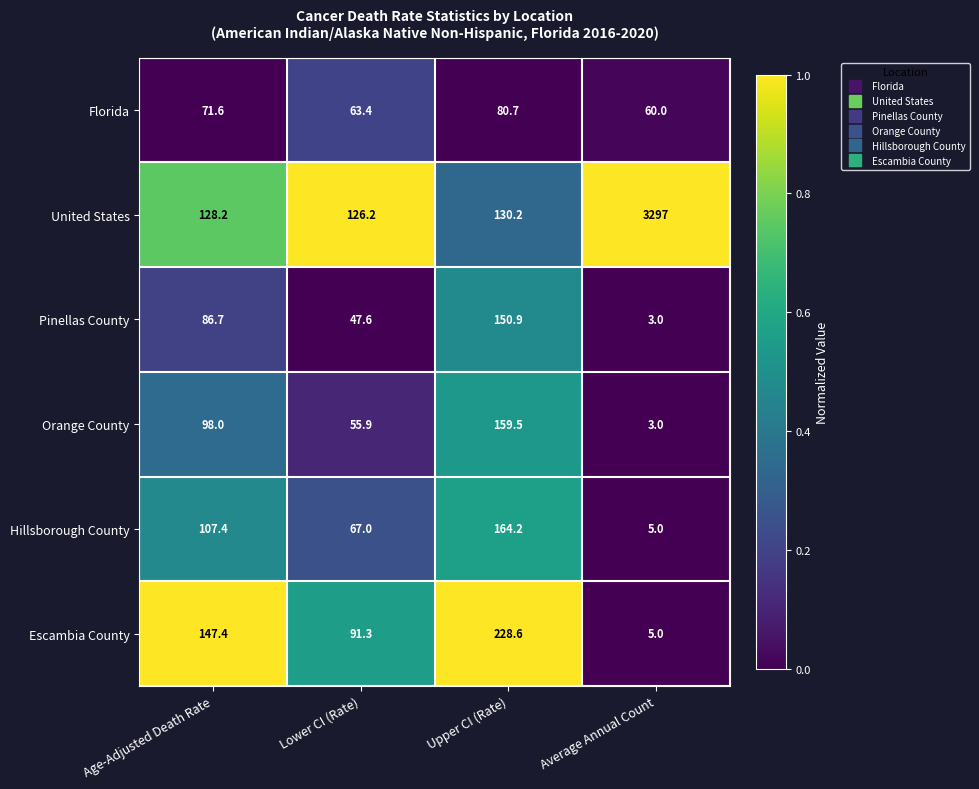

Is it true that Orange County equals 55.9 at Lower CI (Rate)?

True